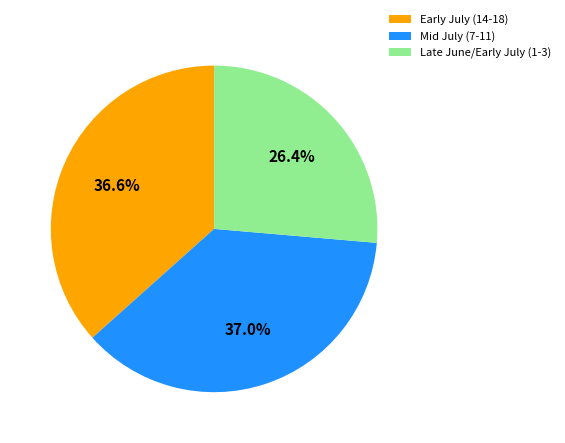

Which category has the smallest portion of the pie?

Late June/Early July (1-3)